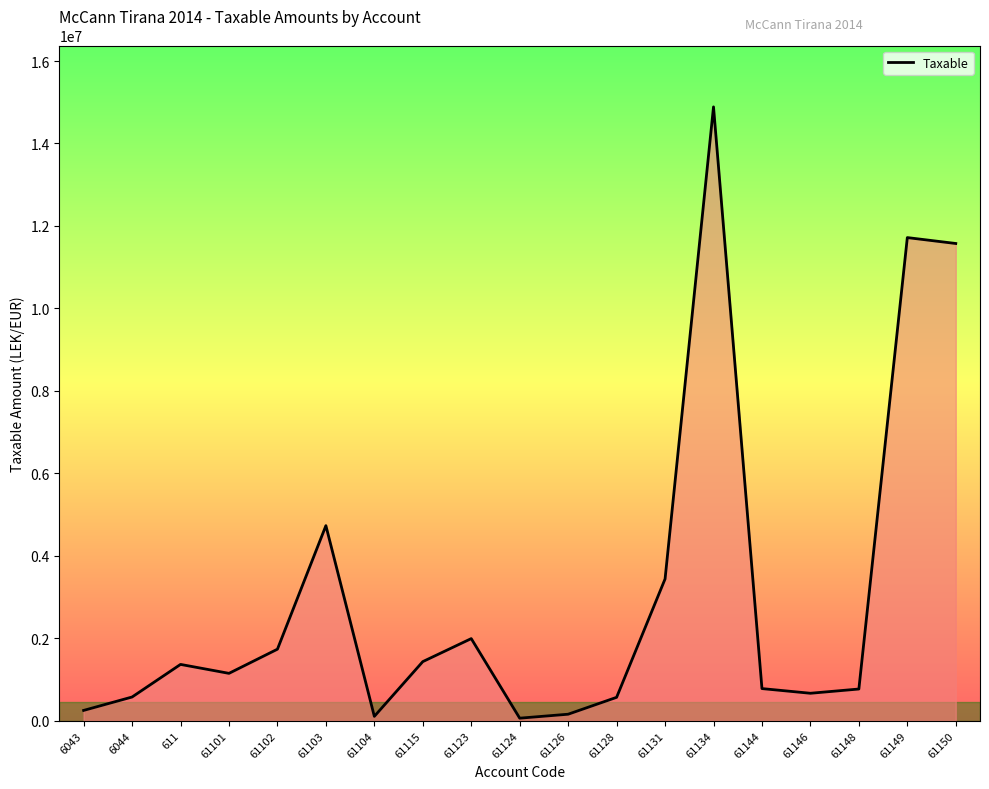

What is the difference between the values at 61128 and 61123?

1424401.7